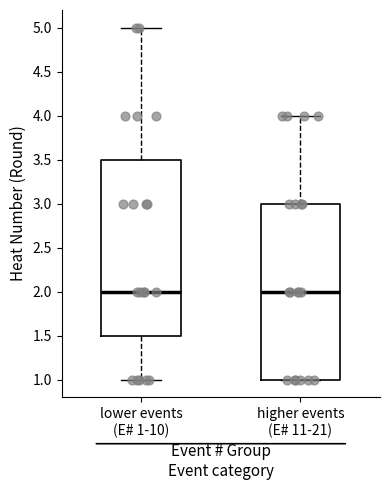

Where does the median line of the box for lower events (E# 1-10) sit on the y-axis? The values are not printed on the chart, so give them approximately, as read against the axis.

2.0